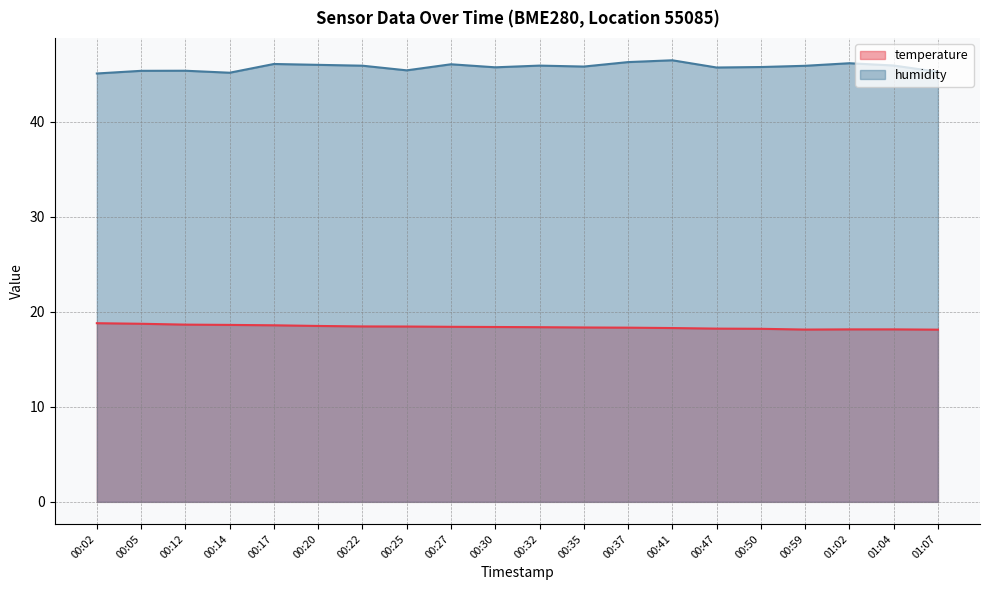

Reading left to right, transcribe all the data shown in this chart.

temperature: 18.8	18.8	18.7	18.6	18.6	18.5	18.5	18.5	18.4	18.4	18.4	18.4	18.3	18.3	18.2	18.2	18.1	18.2	18.2	18.1
humidity: 45.1	45.4	45.4	45.2	46.1	46.0	45.9	45.4	46.1	45.8	45.9	45.8	46.3	46.5	45.7	45.8	45.9	46.2	45.9	45.3